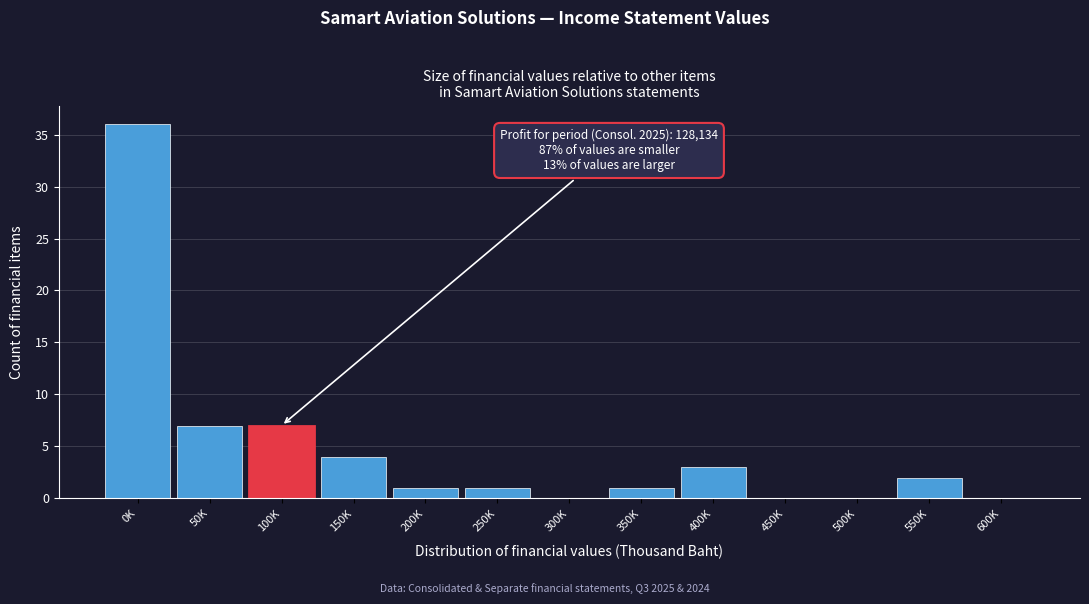

Reading left to right, list all the values displayed in this chart.

0K=36	50K=7	100K=7	150K=4	200K=1	250K=1	300K=0	350K=1	400K=3	450K=0	500K=0	550K=2	600K=0